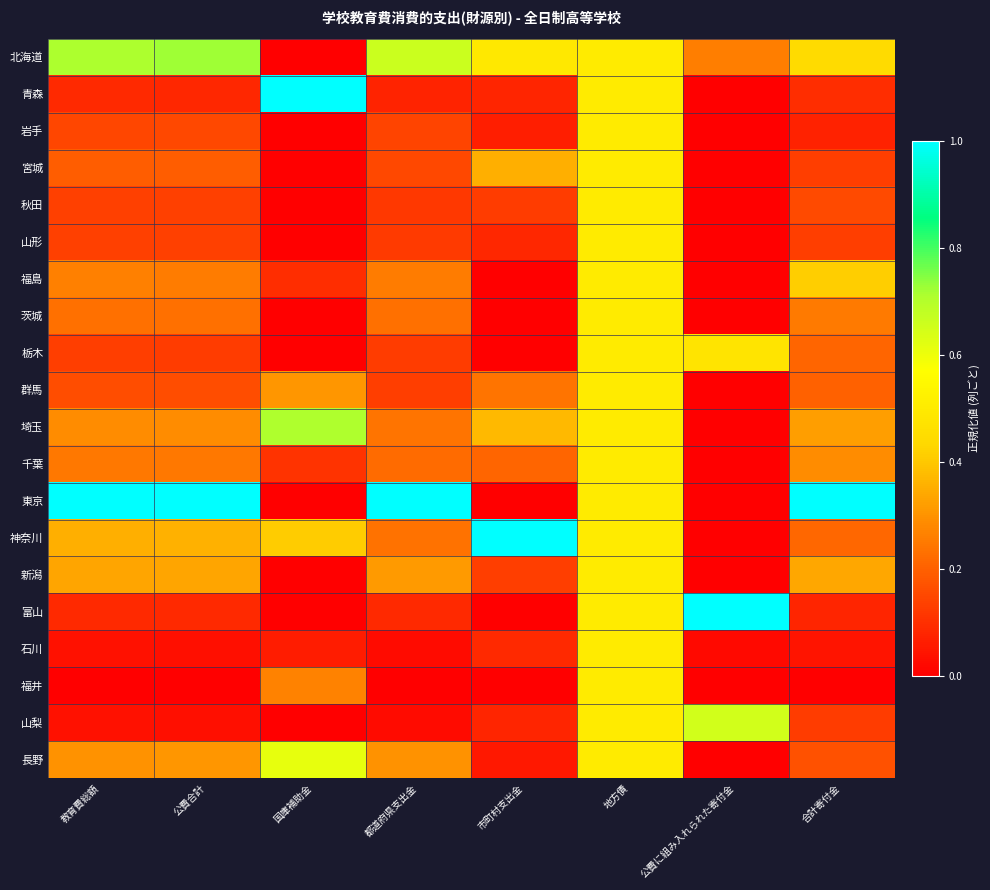

Reading left to right, list all the values displayed in this chart.

北海道: 教育費総額=0.7	公費合計=0.7	国庫補助金=0.0	都道府県支出金=0.7	市町村支出金=0.5	地方債=0.5	公費に組み入れられた寄付金=0.3	合計寄付金=0.4
青森: 教育費総額=0.1	公費合計=0.1	国庫補助金=1.0	都道府県支出金=0.1	市町村支出金=0.1	地方債=0.5	公費に組み入れられた寄付金=0.0	合計寄付金=0.1
岩手: 教育費総額=0.1	公費合計=0.1	国庫補助金=0.0	都道府県支出金=0.1	市町村支出金=0.1	地方債=0.5	公費に組み入れられた寄付金=0.0	合計寄付金=0.1
宮城: 教育費総額=0.2	公費合計=0.2	国庫補助金=0.0	都道府県支出金=0.2	市町村支出金=0.4	地方債=0.5	公費に組み入れられた寄付金=0.0	合計寄付金=0.1
秋田: 教育費総額=0.1	公費合計=0.1	国庫補助金=0.0	都道府県支出金=0.1	市町村支出金=0.1	地方債=0.5	公費に組み入れられた寄付金=0.0	合計寄付金=0.2
山形: 教育費総額=0.1	公費合計=0.1	国庫補助金=0.0	都道府県支出金=0.1	市町村支出金=0.1	地方債=0.5	公費に組み入れられた寄付金=0.0	合計寄付金=0.1
福島: 教育費総額=0.3	公費合計=0.3	国庫補助金=0.1	都道府県支出金=0.3	市町村支出金=0.0	地方債=0.5	公費に組み入れられた寄付金=0.0	合計寄付金=0.4
茨城: 教育費総額=0.2	公費合計=0.2	国庫補助金=0.0	都道府県支出金=0.2	市町村支出金=0.0	地方債=0.5	公費に組み入れられた寄付金=0.0	合計寄付金=0.3
栃木: 教育費総額=0.1	公費合計=0.1	国庫補助金=0.0	都道府県支出金=0.1	市町村支出金=0.0	地方債=0.5	公費に組み入れられた寄付金=0.5	合計寄付金=0.2
群馬: 教育費総額=0.2	公費合計=0.2	国庫補助金=0.3	都道府県支出金=0.1	市町村支出金=0.2	地方債=0.5	公費に組み入れられた寄付金=0.0	合計寄付金=0.2
埼玉: 教育費総額=0.3	公費合計=0.3	国庫補助金=0.7	都道府県支出金=0.2	市町村支出金=0.4	地方債=0.5	公費に組み入れられた寄付金=0.0	合計寄付金=0.3
千葉: 教育費総額=0.2	公費合計=0.2	国庫補助金=0.1	都道府県支出金=0.2	市町村支出金=0.2	地方債=0.5	公費に組み入れられた寄付金=0.0	合計寄付金=0.3
東京: 教育費総額=1.0	公費合計=1.0	国庫補助金=0.0	都道府県支出金=1.0	市町村支出金=0.0	地方債=0.5	公費に組み入れられた寄付金=0.0	合計寄付金=1.0
神奈川: 教育費総額=0.4	公費合計=0.4	国庫補助金=0.4	都道府県支出金=0.2	市町村支出金=1.0	地方債=0.5	公費に組み入れられた寄付金=0.0	合計寄付金=0.2
新潟: 教育費総額=0.3	公費合計=0.3	国庫補助金=0.0	都道府県支出金=0.3	市町村支出金=0.1	地方債=0.5	公費に組み入れられた寄付金=0.0	合計寄付金=0.3
富山: 教育費総額=0.1	公費合計=0.1	国庫補助金=0.0	都道府県支出金=0.1	市町村支出金=0.0	地方債=0.5	公費に組み入れられた寄付金=1.0	合計寄付金=0.1
石川: 教育費総額=0.0	公費合計=0.0	国庫補助金=0.1	都道府県支出金=0.0	市町村支出金=0.1	地方債=0.5	公費に組み入れられた寄付金=0.0	合計寄付金=0.0
福井: 教育費総額=0.0	公費合計=0.0	国庫補助金=0.3	都道府県支出金=0.0	市町村支出金=0.0	地方債=0.5	公費に組み入れられた寄付金=0.0	合計寄付金=0.0
山梨: 教育費総額=0.0	公費合計=0.0	国庫補助金=0.0	都道府県支出金=0.0	市町村支出金=0.1	地方債=0.5	公費に組み入れられた寄付金=0.7	合計寄付金=0.1
長野: 教育費総額=0.3	公費合計=0.3	国庫補助金=0.6	都道府県支出金=0.3	市町村支出金=0.1	地方債=0.5	公費に組み入れられた寄付金=0.0	合計寄付金=0.2